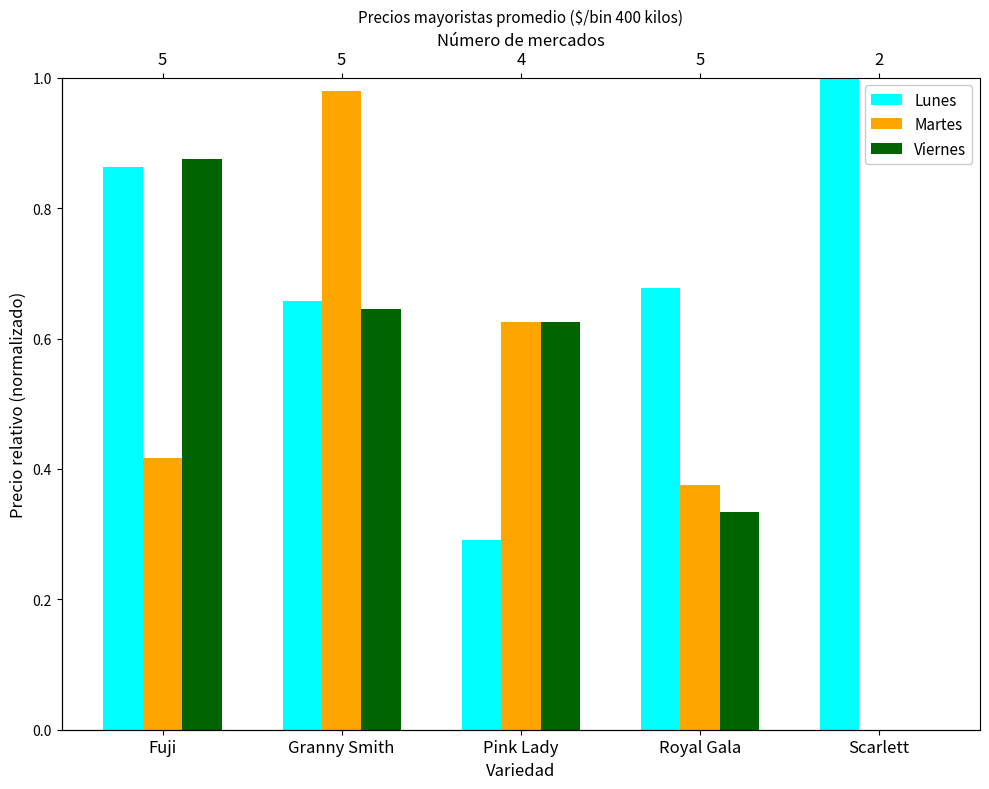

At how many categories does at least one series exceed 0?

5